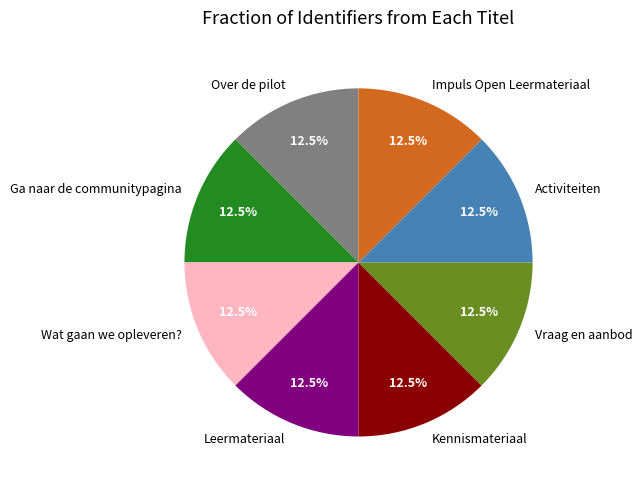

Approximately how many times larger is the value at Wat gaan we opleveren? compared to Activiteiten?

1.0